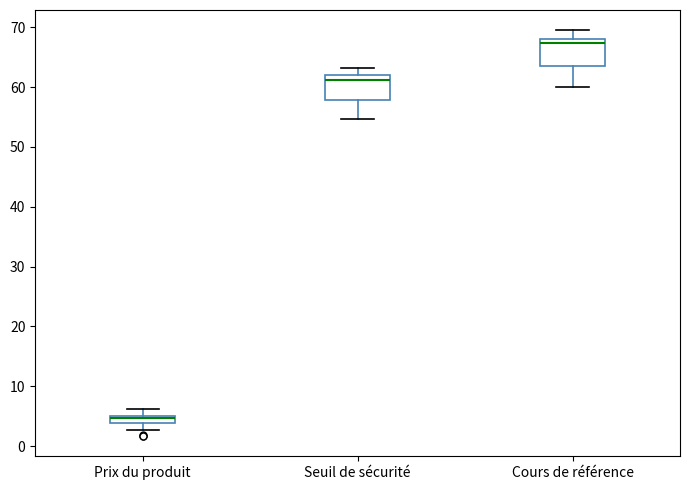

Which box has the lowest median line?

Prix du produit